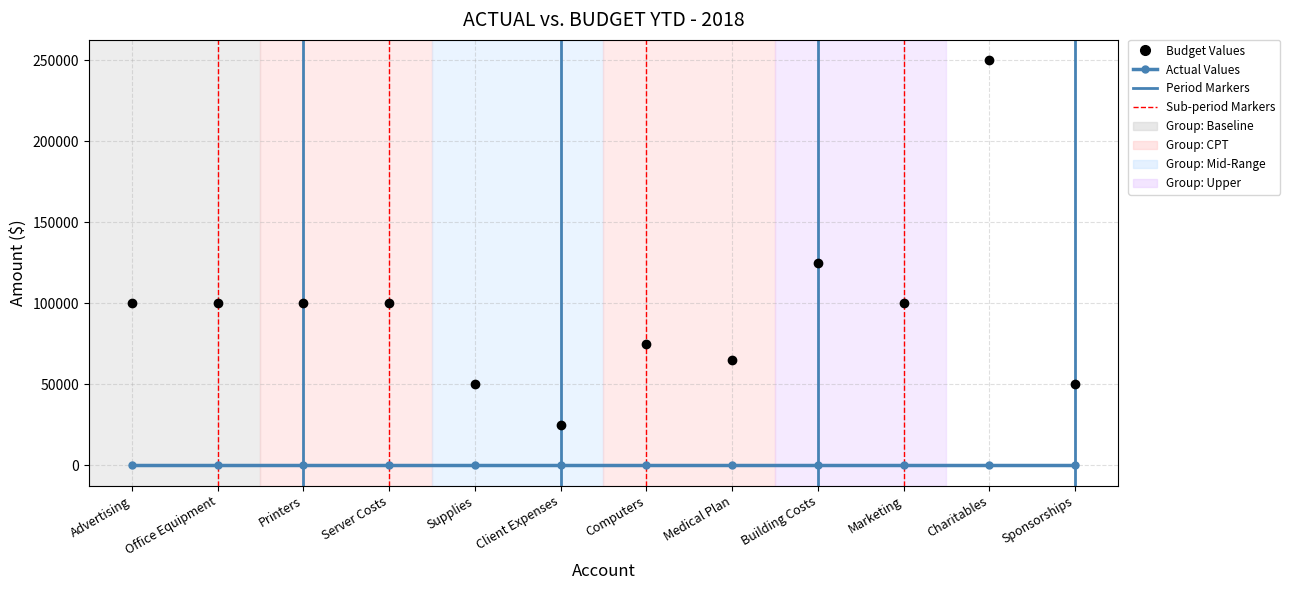

What is the total value across all series at Server Costs?

100000